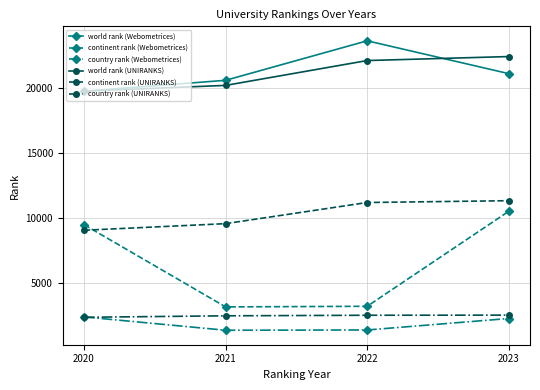

Is the value of country rank (Webometrices) at 2020 greater than the value of world rank (UNIRANKS) at 2022?

No